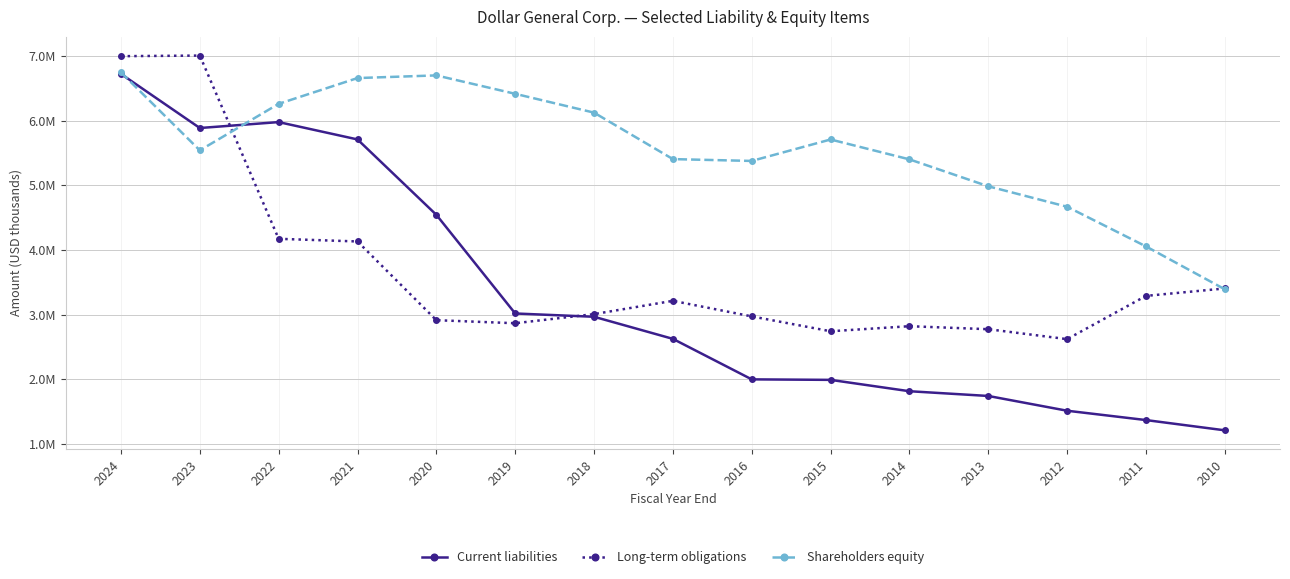

What are all the series names shown in the legend?

Current liabilities, Long-term obligations, Shareholders equity